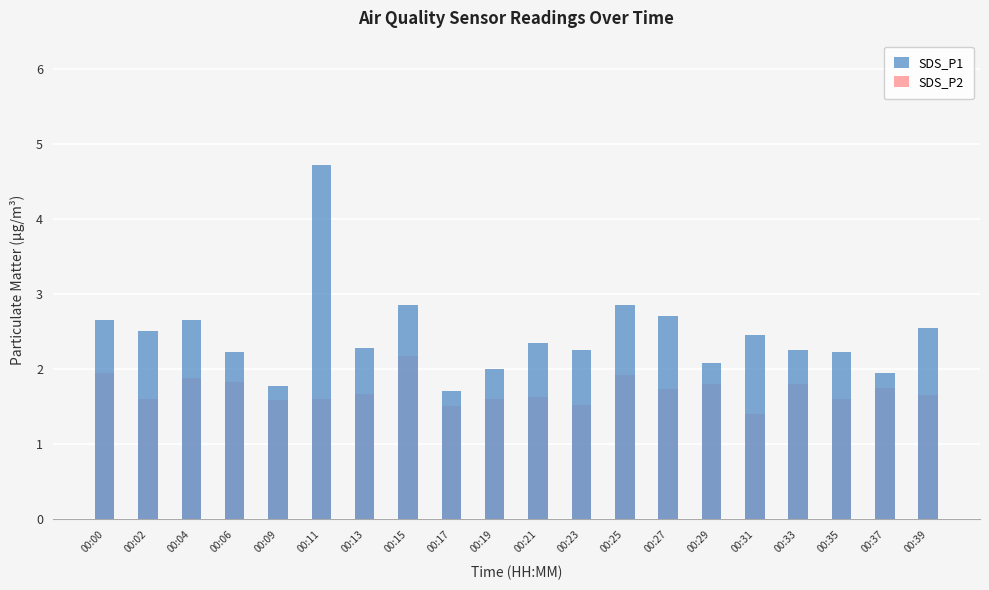

Is the value of SDS_P2 at 00:09 greater than the value of SDS_P1 at 00:39?

No